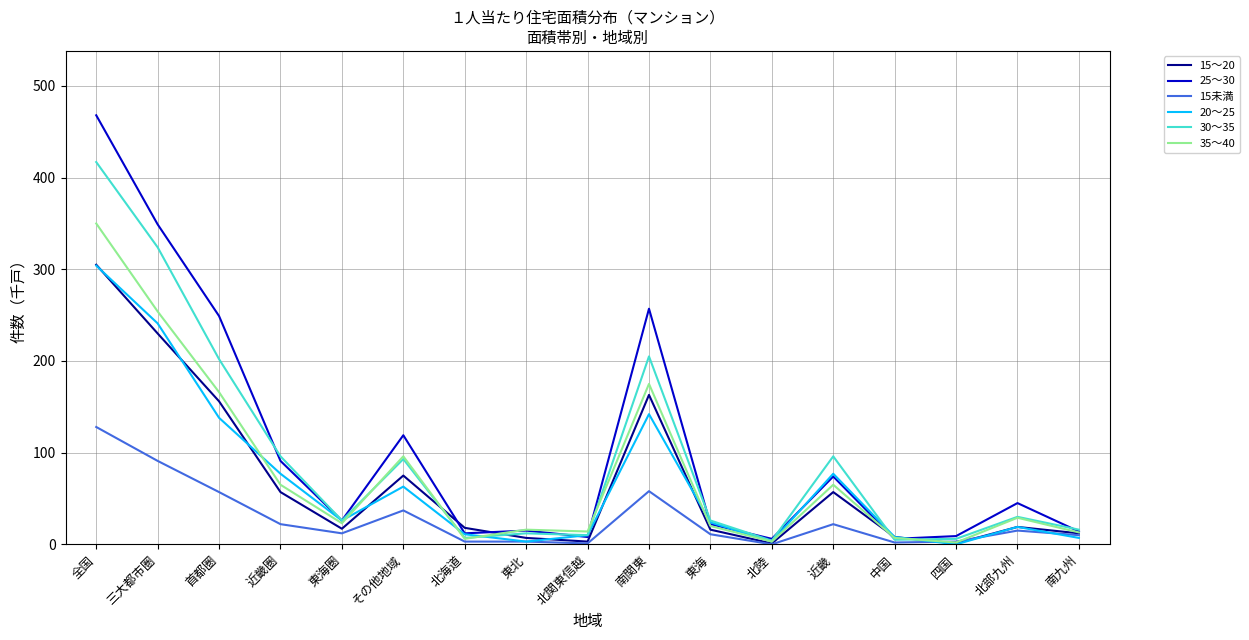

At which category is the sum across all series the highest?

全国